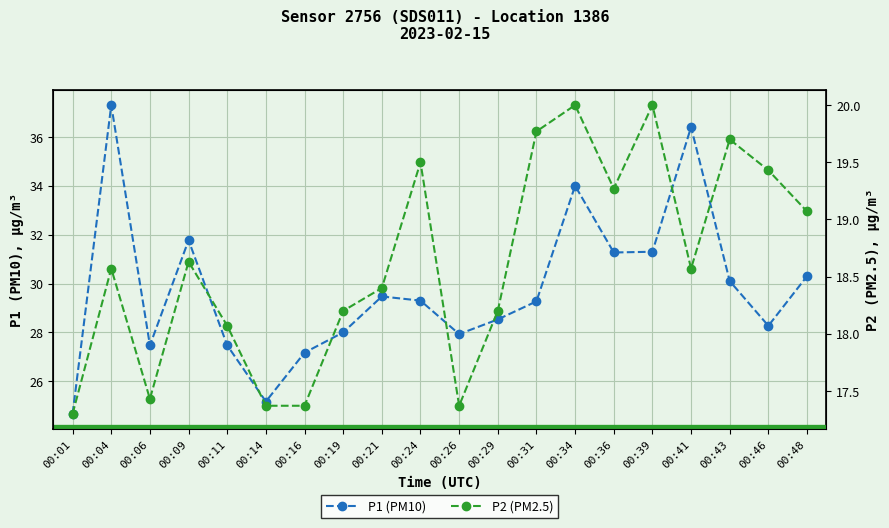

Which has a higher value, 00:46 or 00:19?

00:46